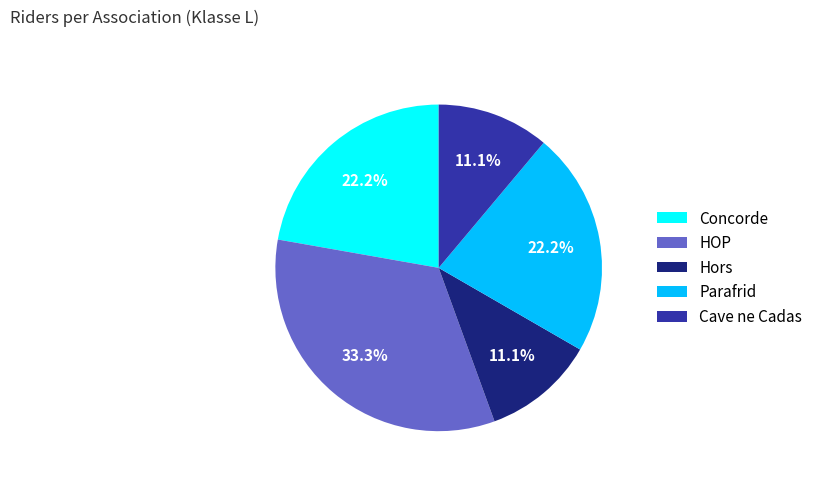

True or false: Cave ne Cadas accounts for 21% of the total.

False